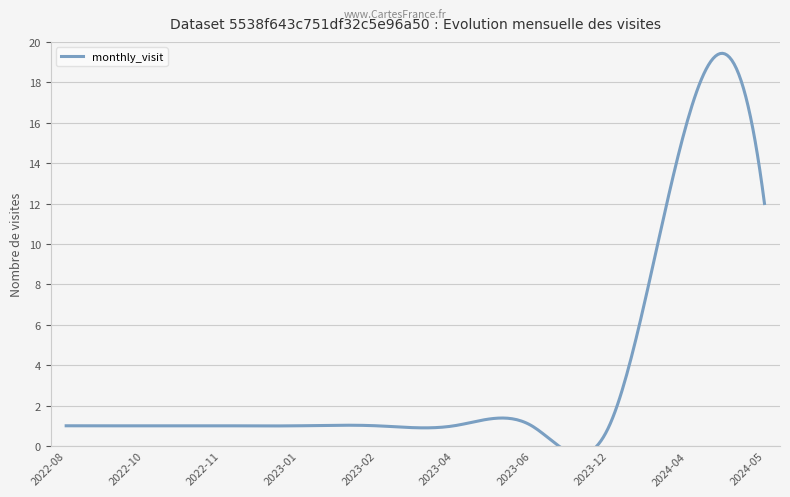

Is this an area chart (filled region under the line)?

No